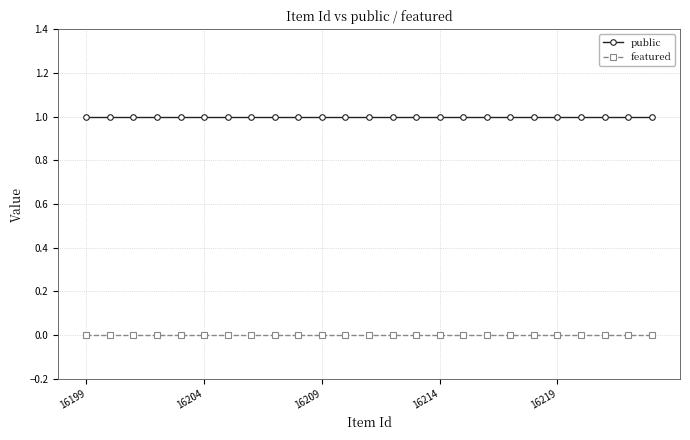

Which series has the largest total across all categories?

public